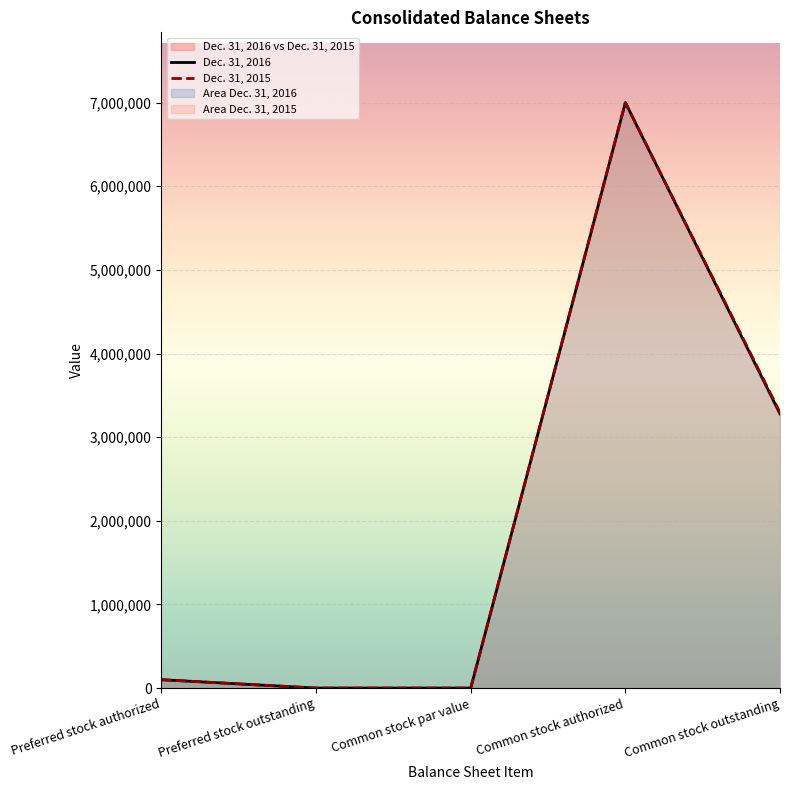

Reading left to right, extract all data points from this chart.

Dec. 31, 2016: 100000	0	0	7000000	3277944
Dec. 31, 2015: 100000	0	0	7000000	3295228